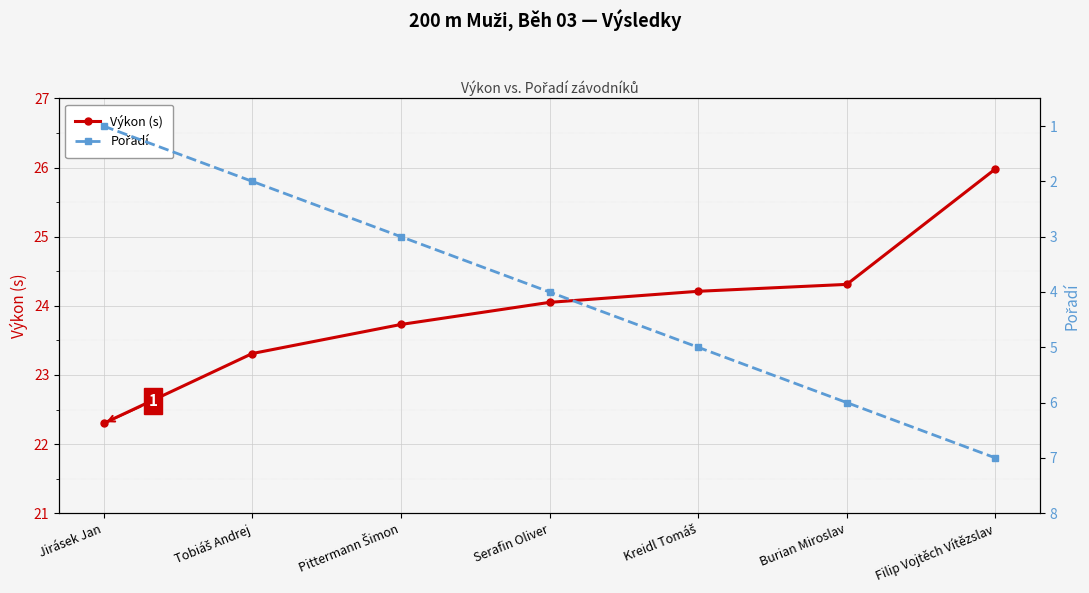

At Jirásek Jan, list the series in order from smallest to largest.

Pořadí, Výkon (s)